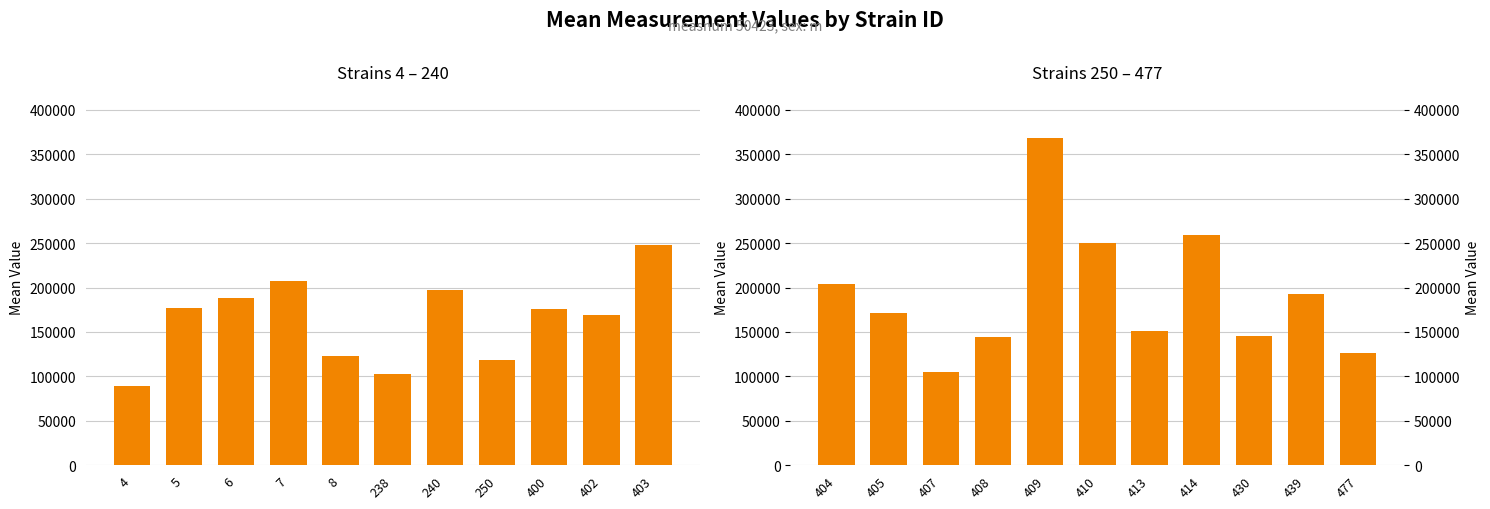

What is the sum of all Strains 250 – 477 values?

2116998.5